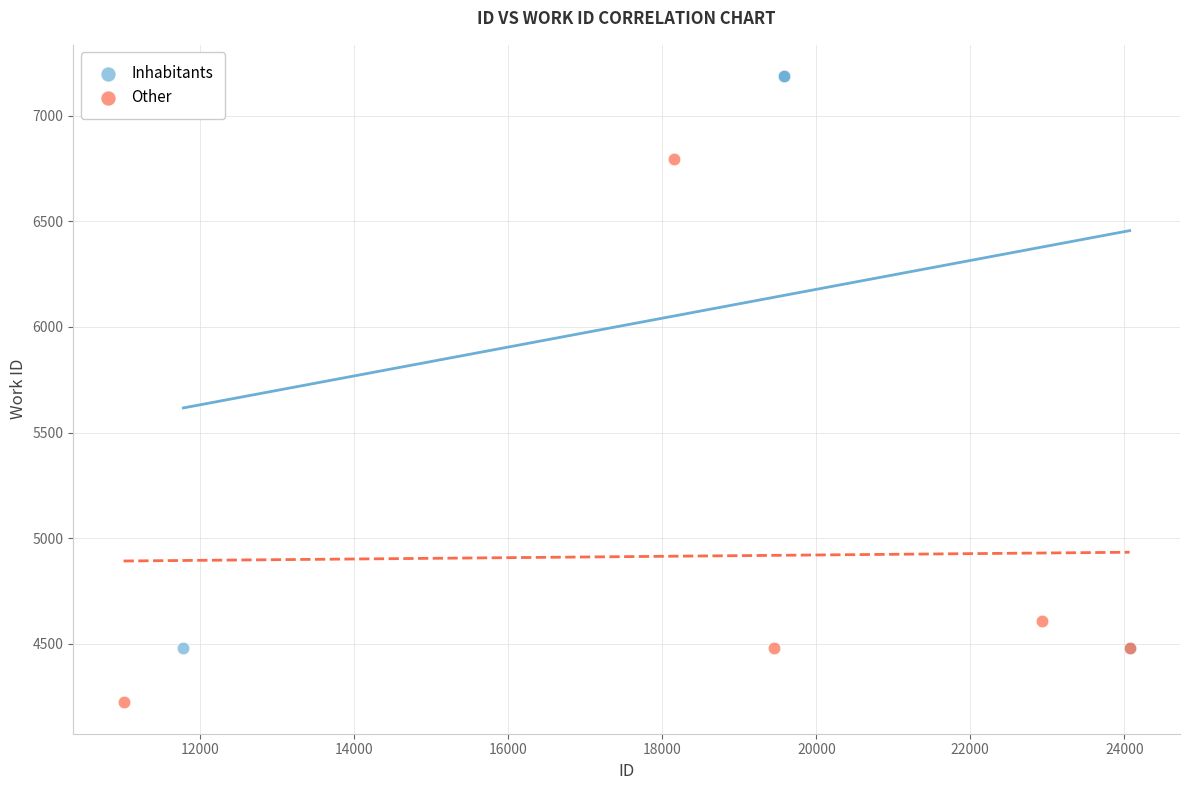

Which series contains the lowest Y value?

Other